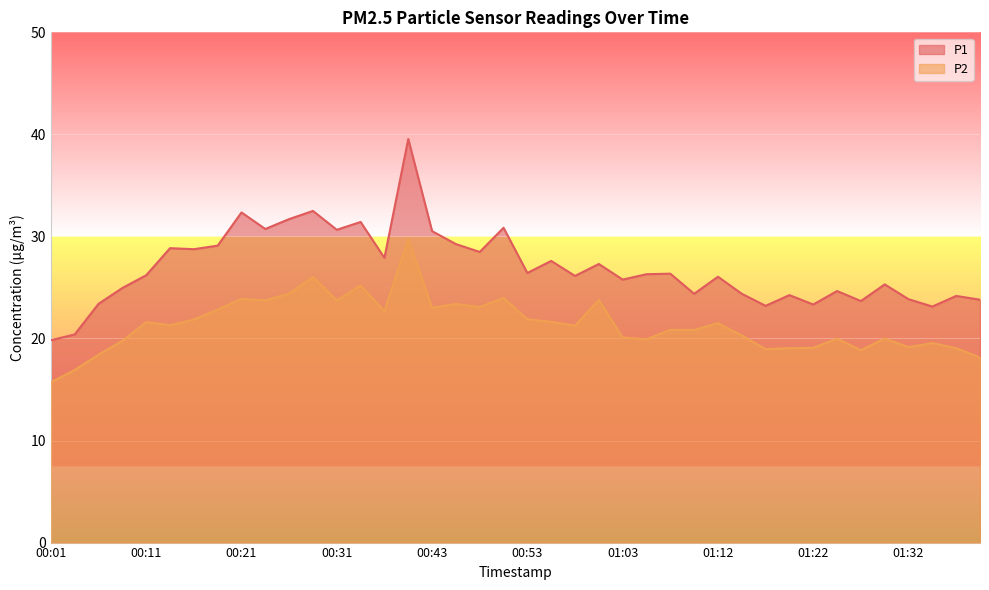

How many categories are shown in the chart?

40